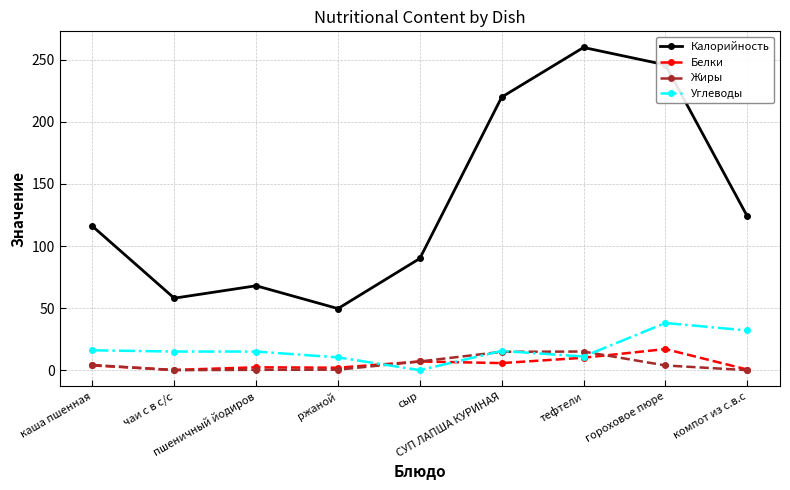

Where is Калорийность nearest to the value 154?

компот из с.в.с